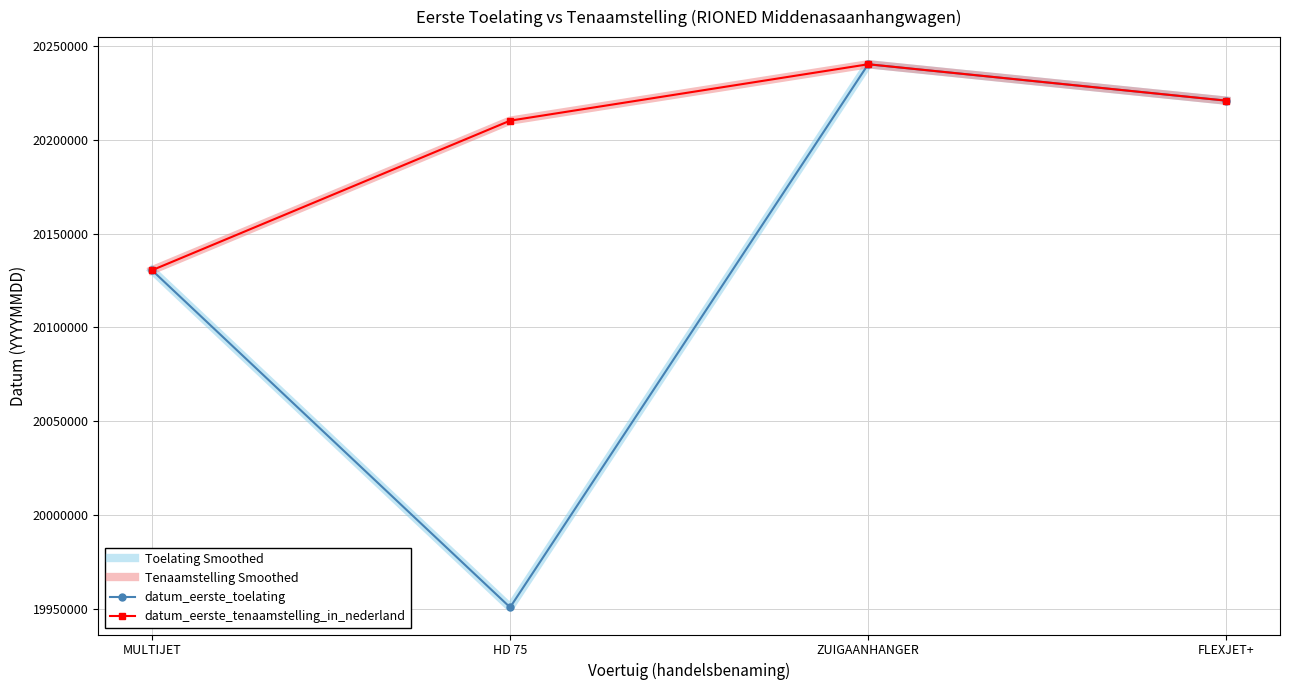

What is the label of the 3rd point from the right?

HD 75